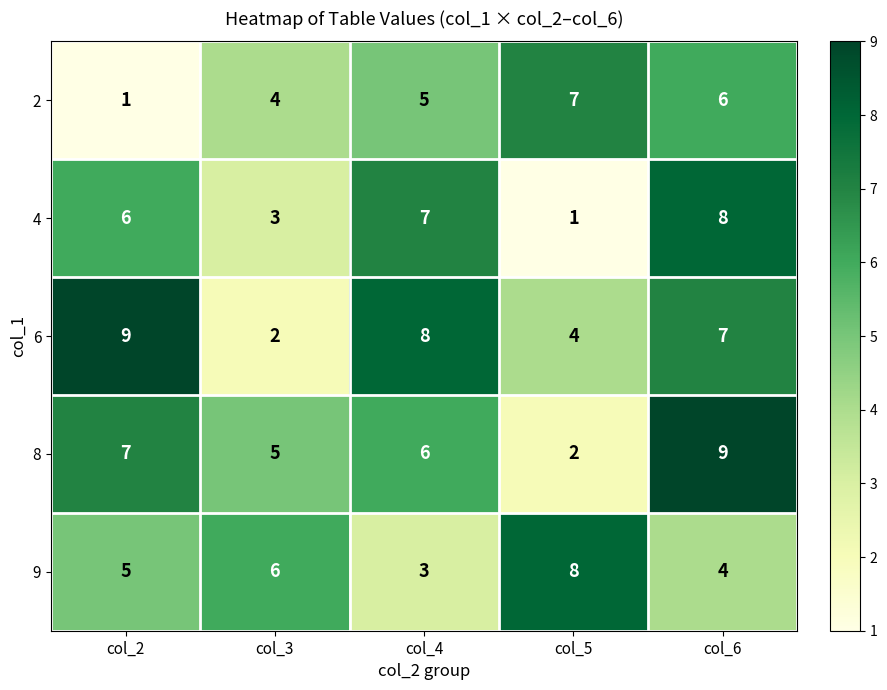

What is the total value across all series at col_5?

22